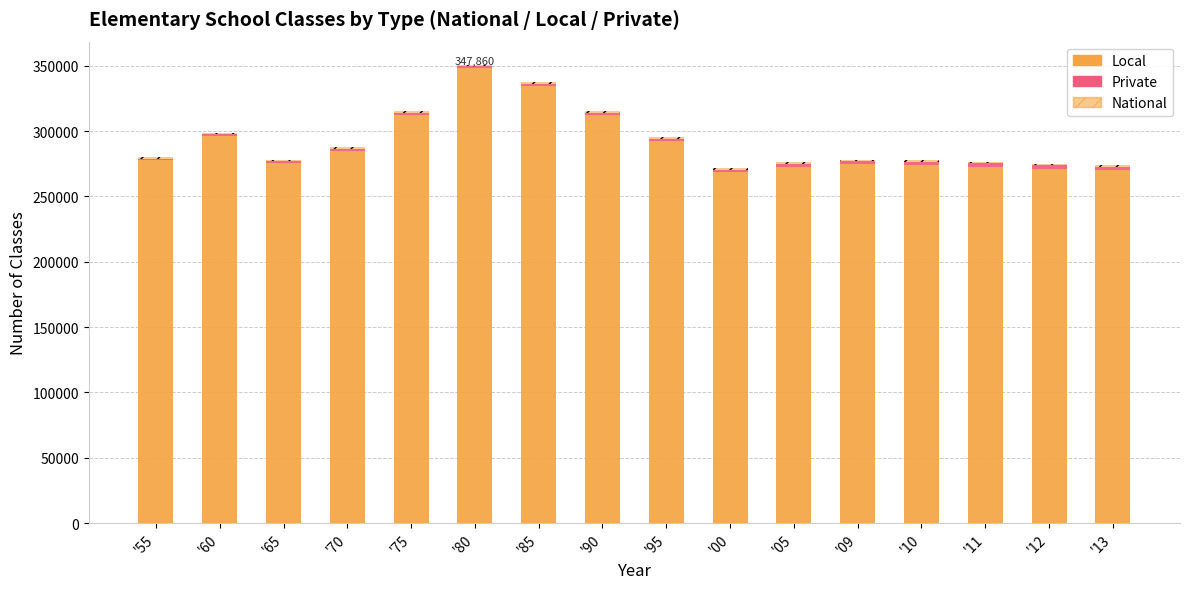

The value of Private at '85 is 1767. True or false?

True